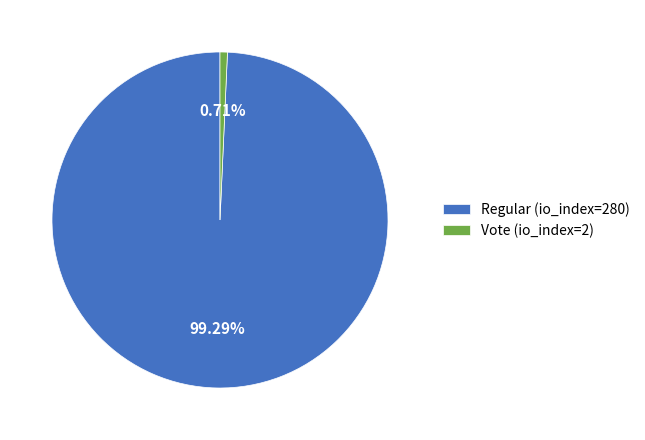

To the nearest percent, what portion does Regular (io_index=280) represent?

99%